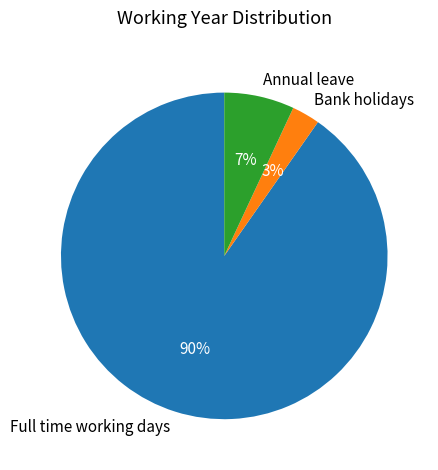

To the nearest percent, what is the average slice percentage?

33%